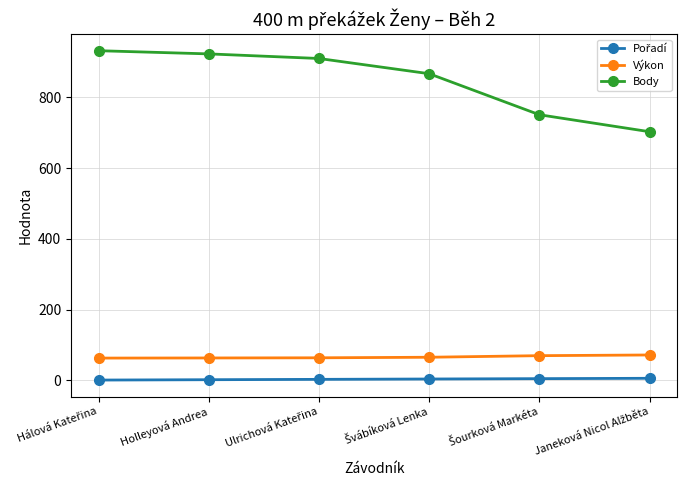

The Výkon series shows 63.5 at Holleyová Andrea. True or false?

True